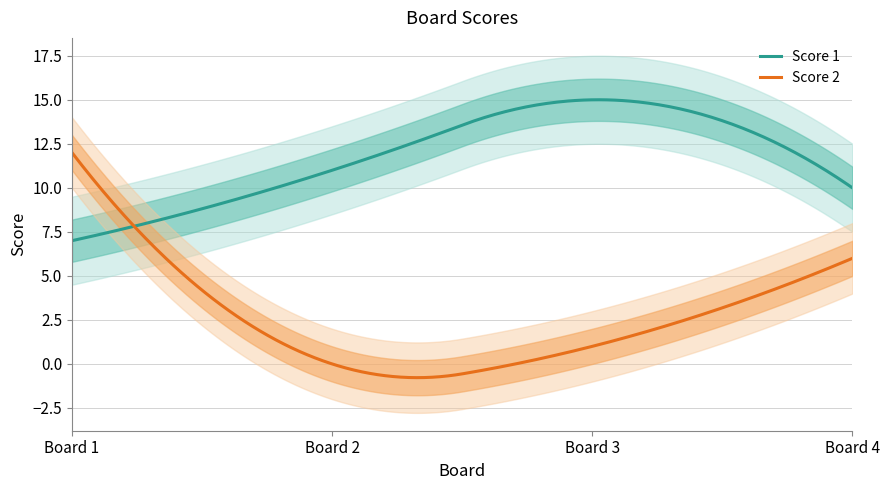

Is it true that Score 2 equals 6 at 4?

True